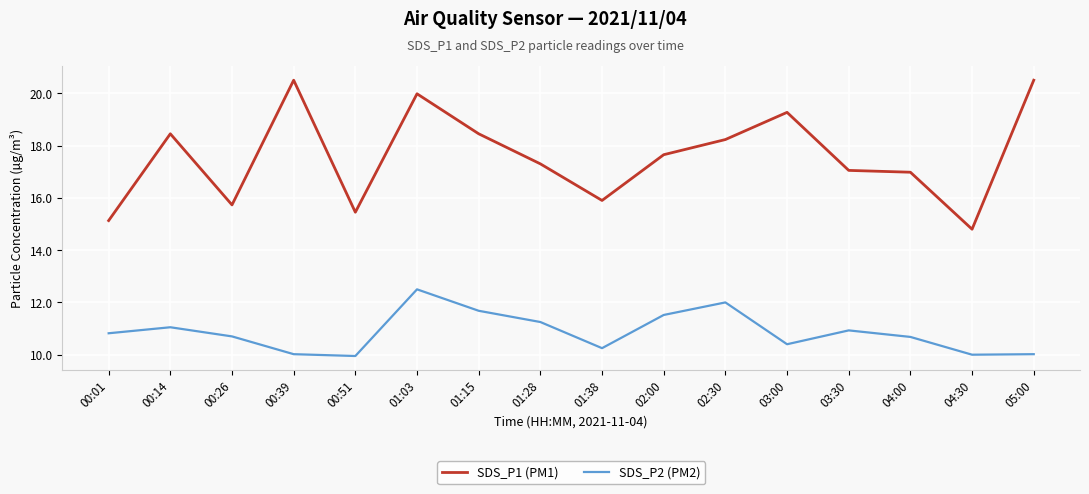

The value of SDS_P2 (PM2) at 00:14 is 6.5. True or false?

False